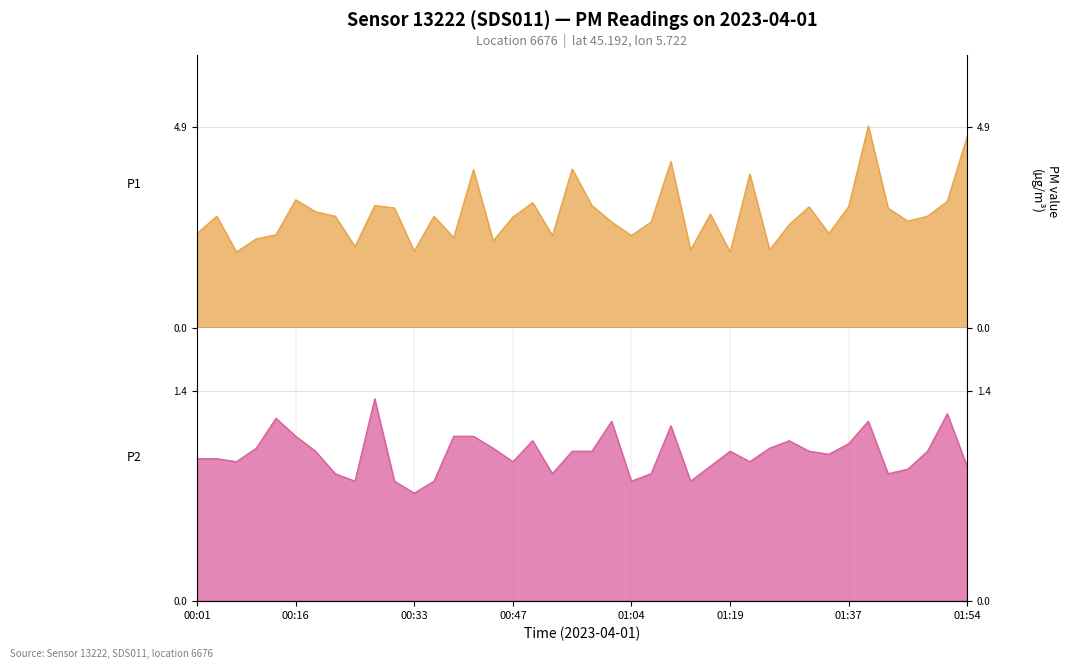

What is the difference between the highest and lowest values at 26?

1.9